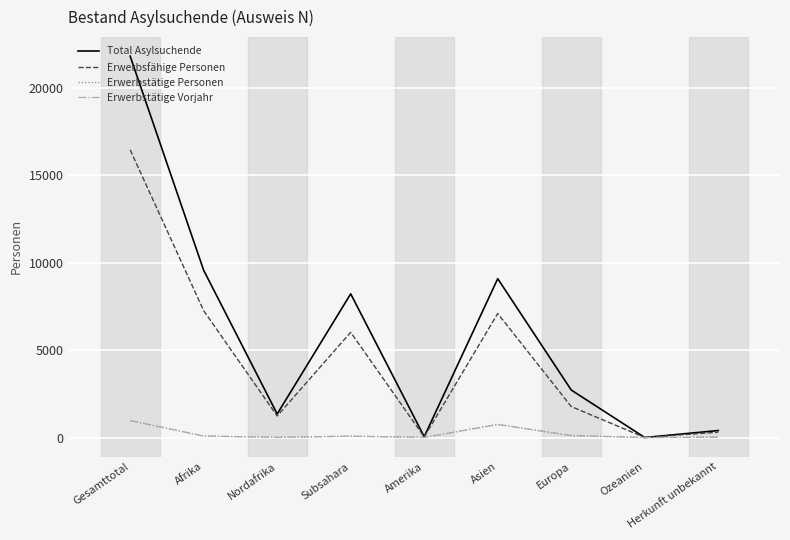

The value of Erwerbstätige Vorjahr at Ozeanien is 0. True or false?

True